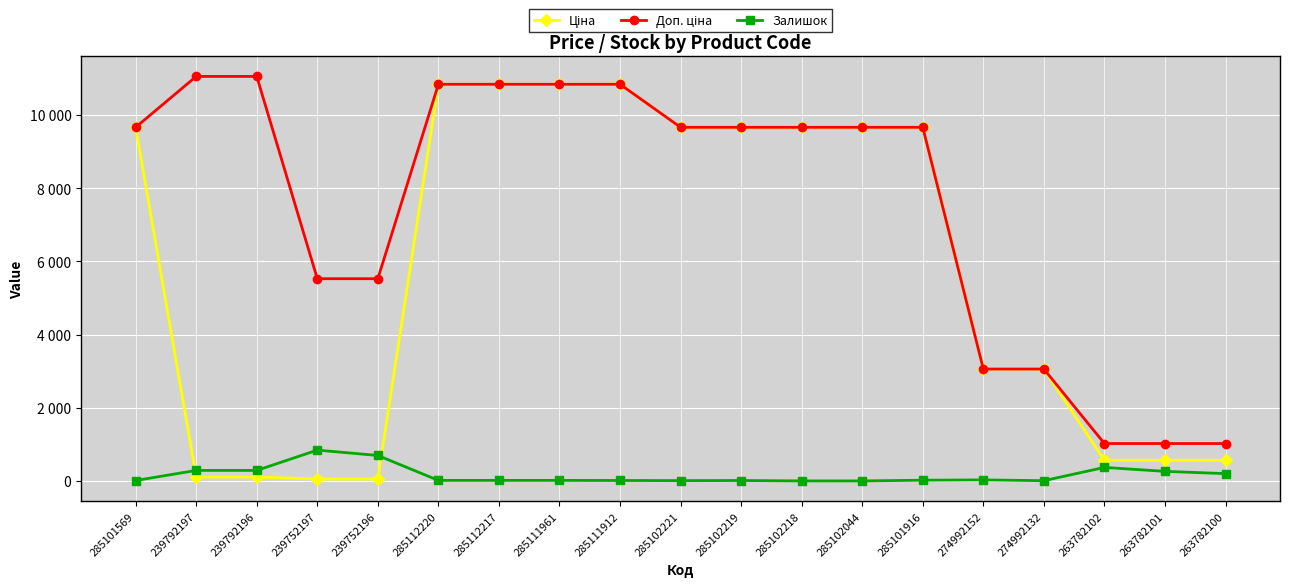

Does the chart have visible grid lines?

Yes